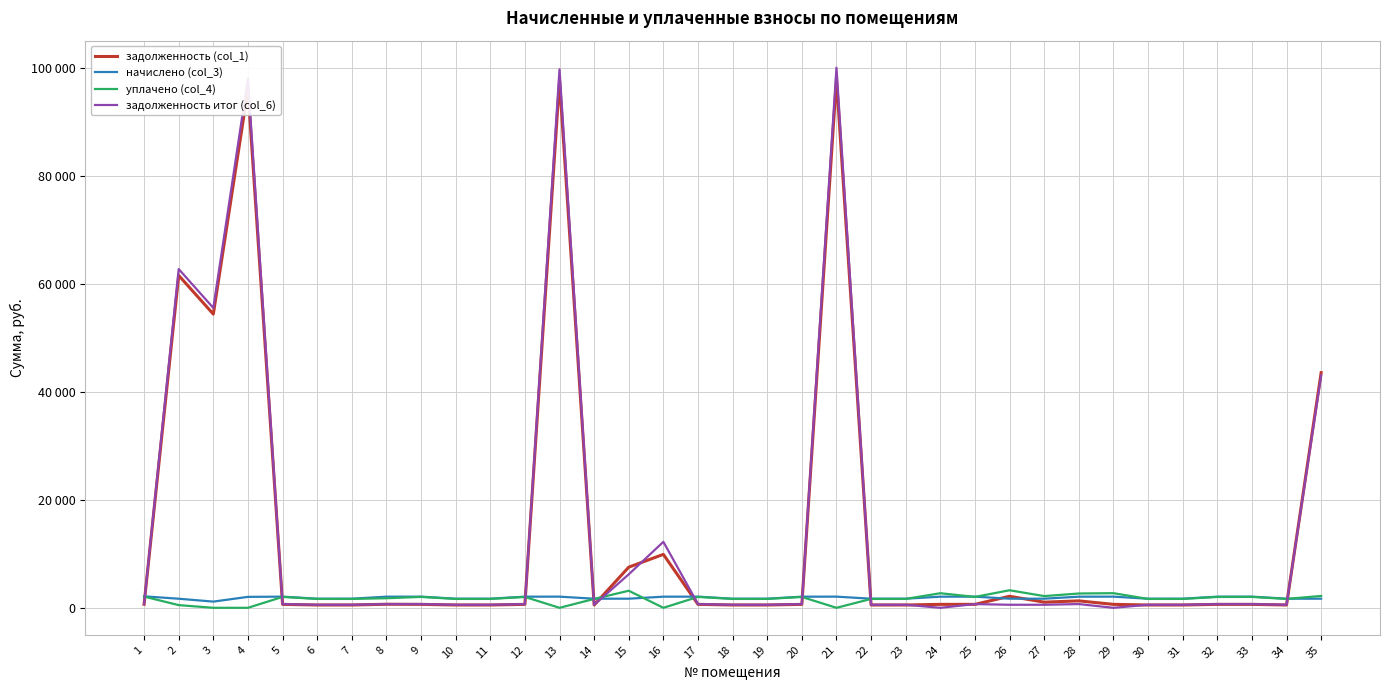

What are all the series names shown in the legend?

задолженность (col_1), начислено (col_3), уплачено (col_4), задолженность итог (col_6)